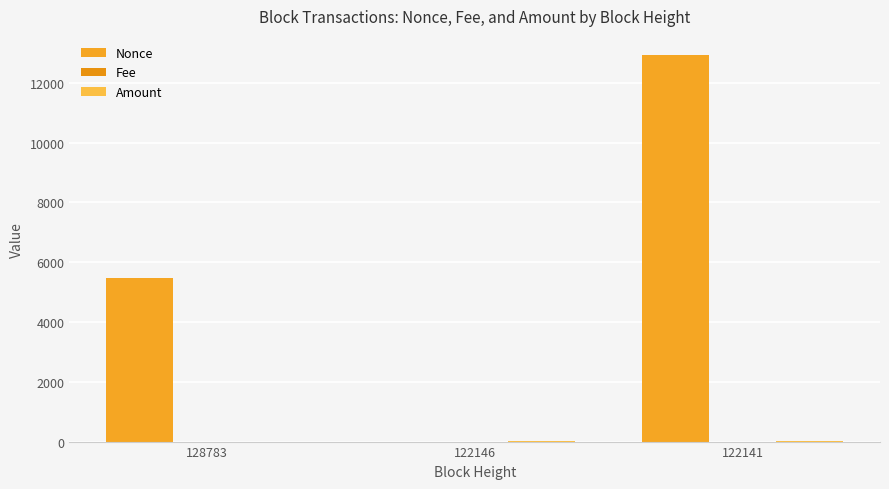

Count the number of data series in this chart.

3